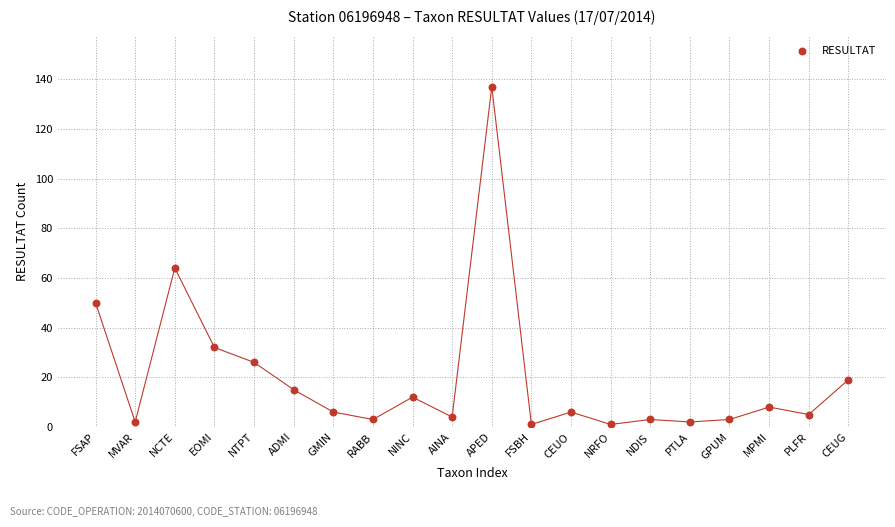

What Y value in the scatter plot is closest to 69?

64